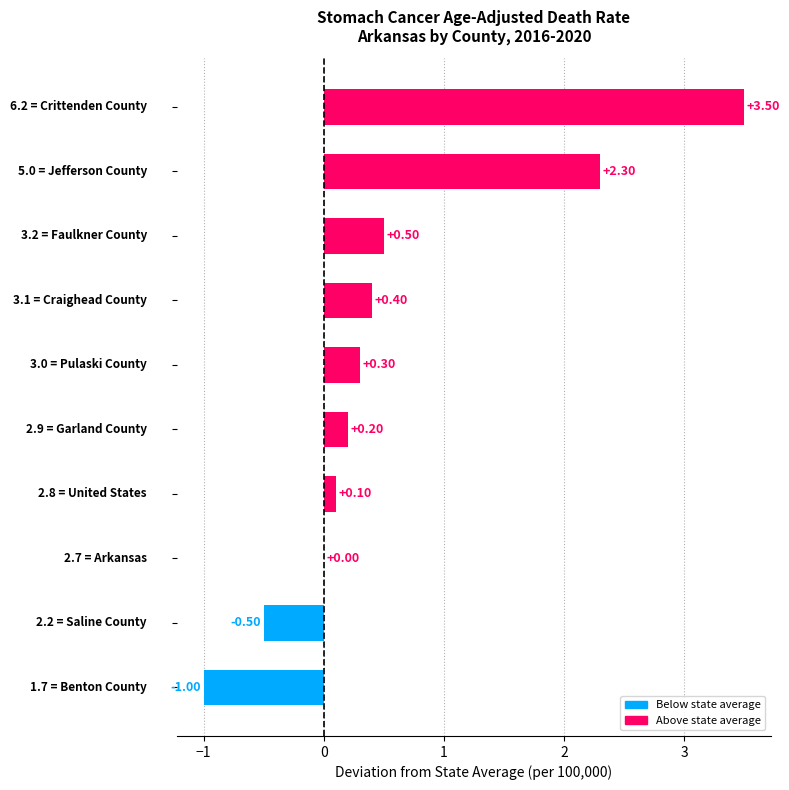

Count the number of categories in the chart.

10